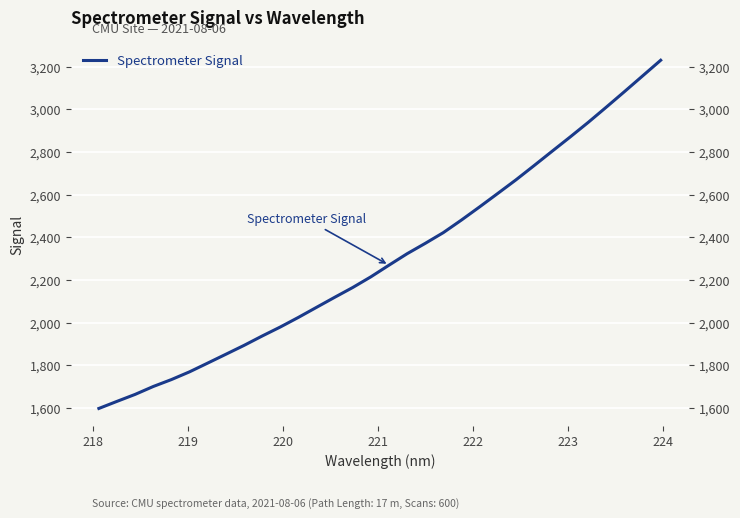

What is the value of the 32nd point from the left?

3230.4